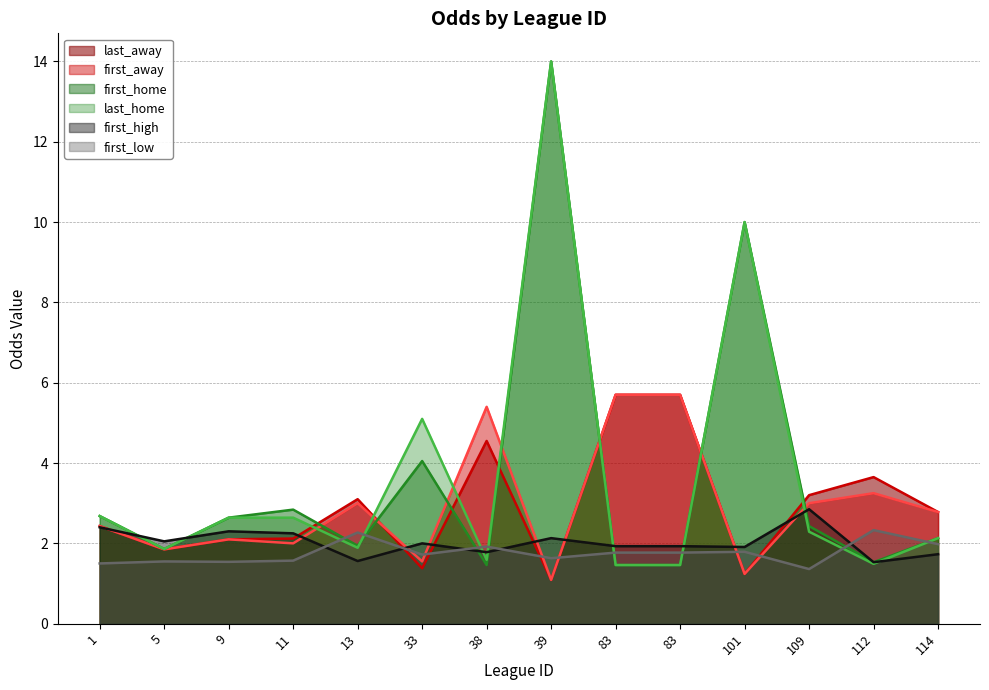

What is the total value across all series at 39?

33.9